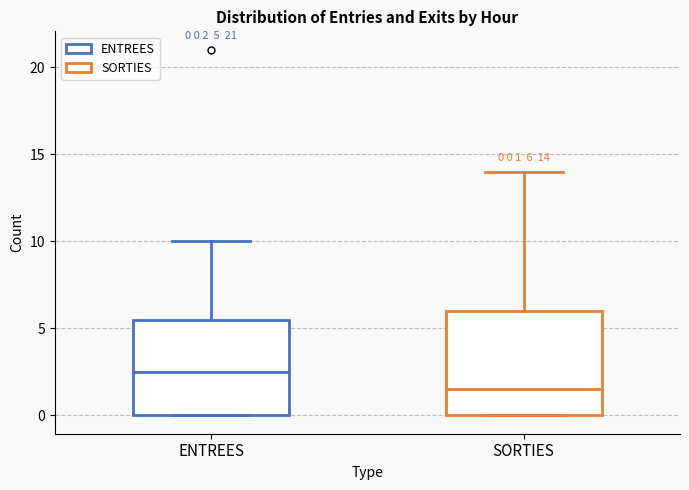

Which box's median line is the highest?

ENTREES